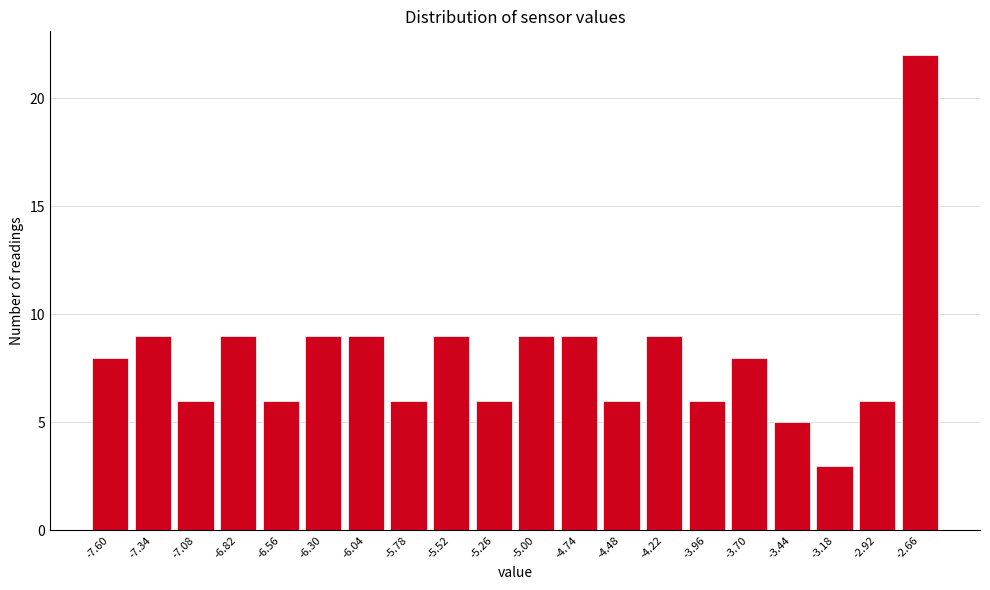

Reading right to left, what are all the values shown in this chart?

22	6	3	5	8	6	9	6	9	9	6	9	6	9	9	6	9	6	9	8